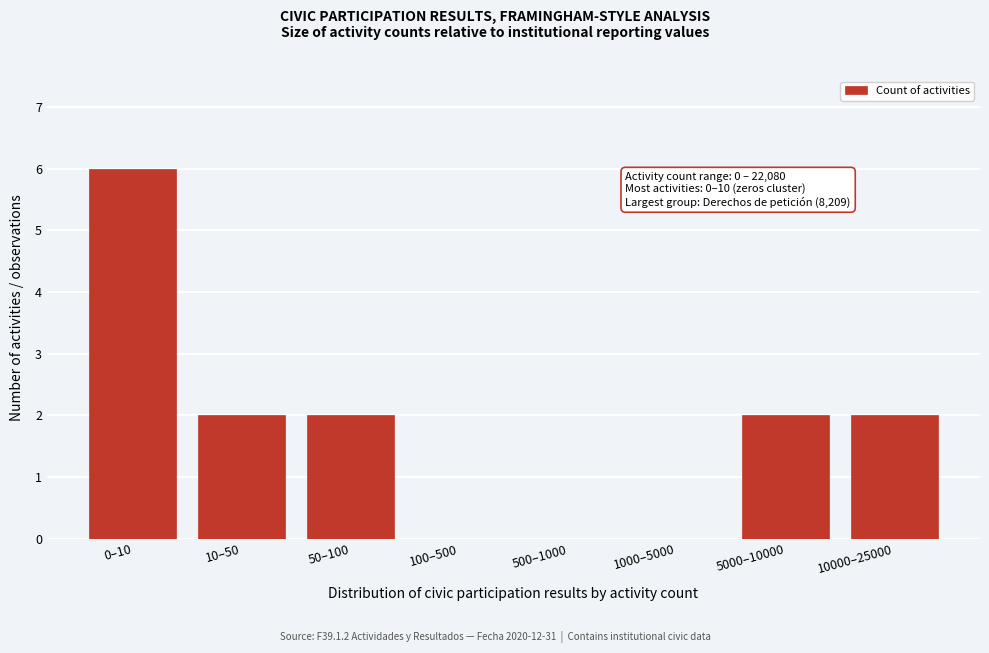

Reading left to right, extract all data points from this chart.

0–10=6	10–50=2	50–100=2	100–500=0	500–1000=0	1000–5000=0	5000–10000=2	10000–25000=2